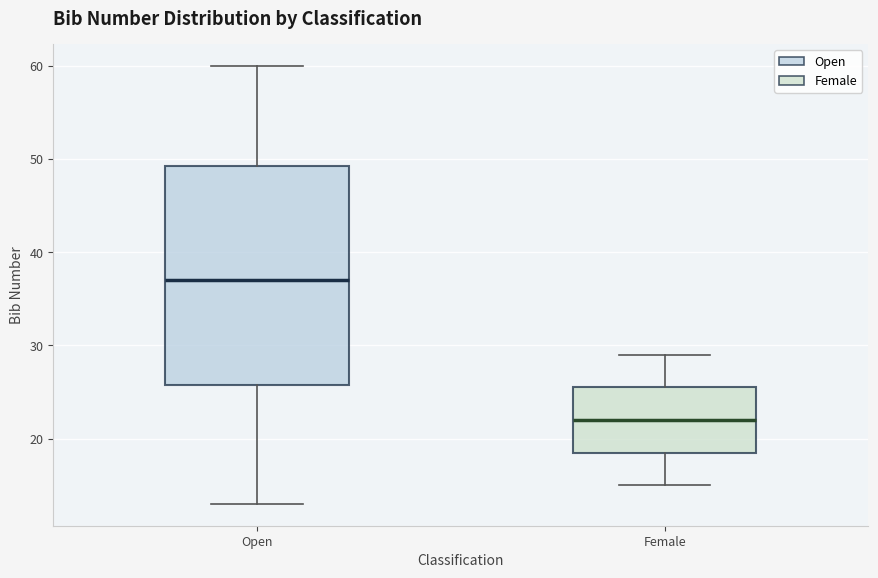

Where does the median line of the box for Female sit on the y-axis? The values are not printed on the chart, so give them approximately, as read against the axis.

22